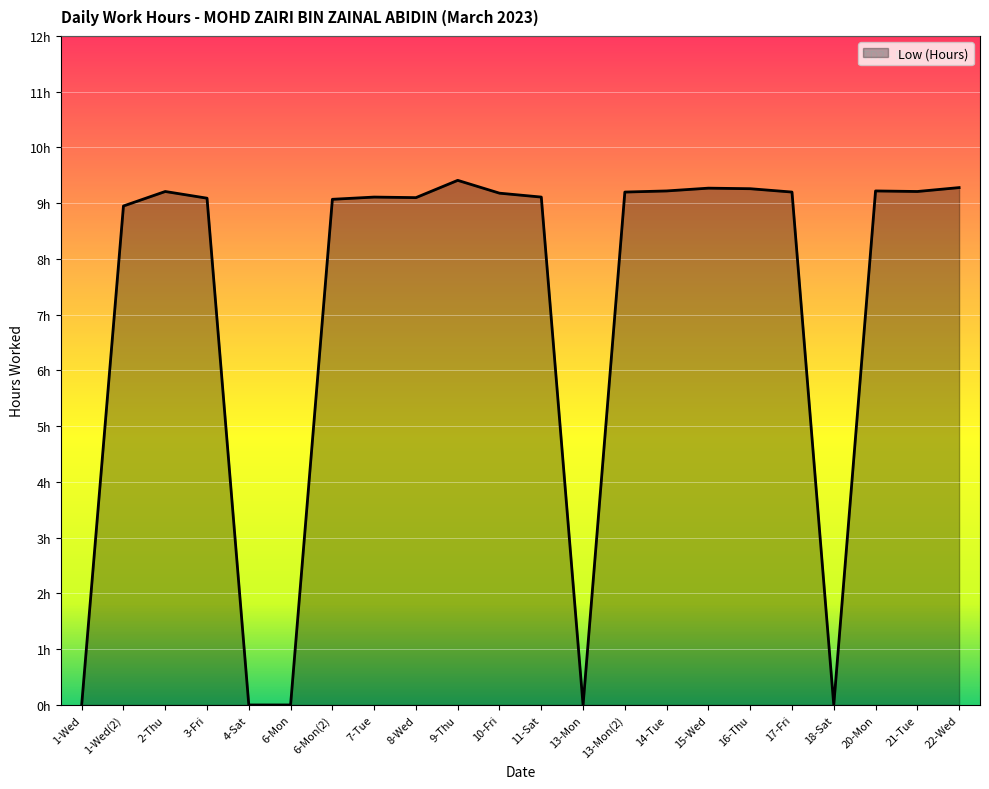

Rank the categories by value from highest to lowest.

9-Thu, 22-Wed, 15-Wed, 16-Thu, 14-Tue, 20-Mon, 2-Thu, 21-Tue, 13-Mon(2), 17-Fri, 10-Fri, 7-Tue, 11-Sat, 8-Wed, 3-Fri, 6-Mon(2), 1-Wed(2), 1-Wed, 4-Sat, 6-Mon, 13-Mon, 18-Sat